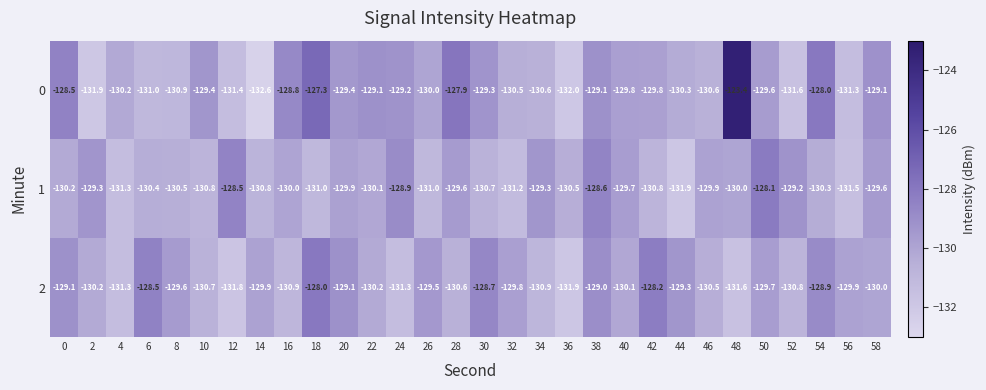

What is the difference between the second highest and second lowest values in the 1 series?

3.0